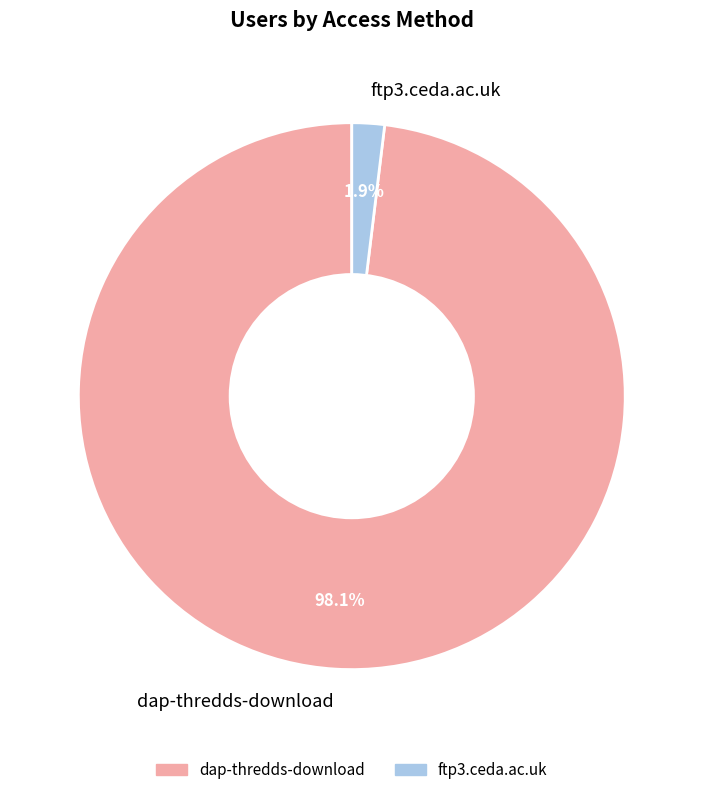

To the nearest percent, what is the average slice percentage?

50%